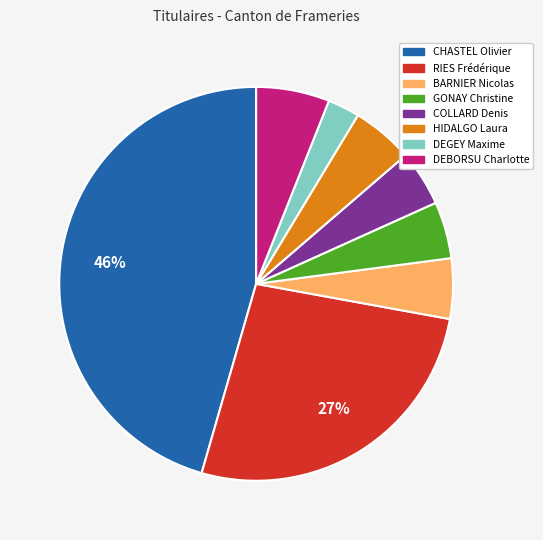

Is the sum of BARNIER Nicolas and COLLARD Denis greater than half?

No